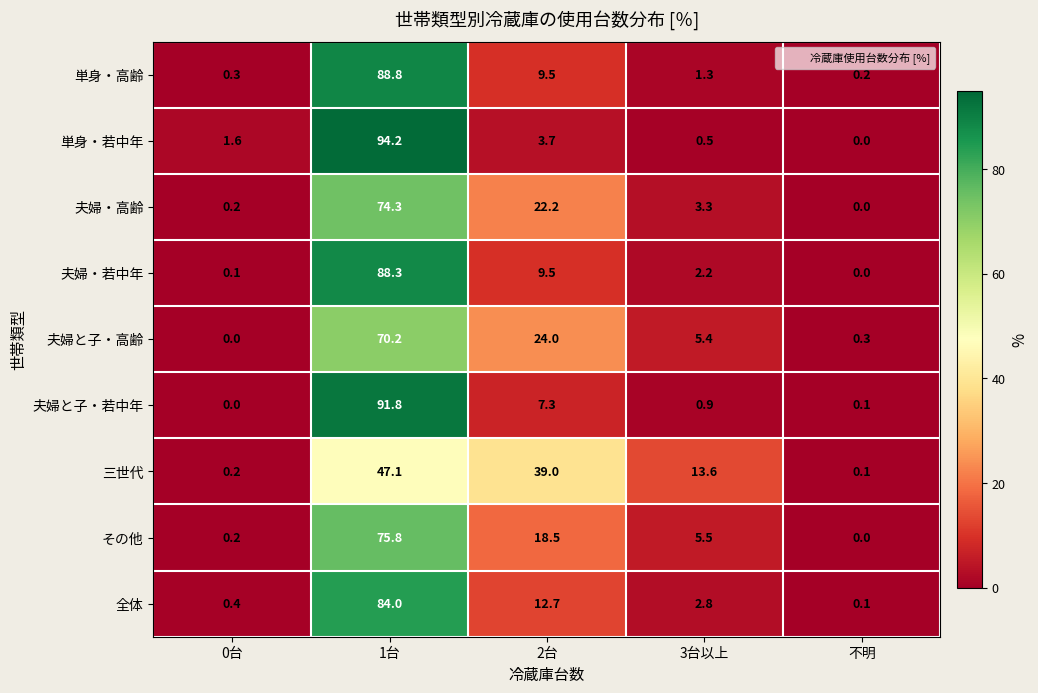

At which label does 夫婦・若中年 first exceed 2?

1台